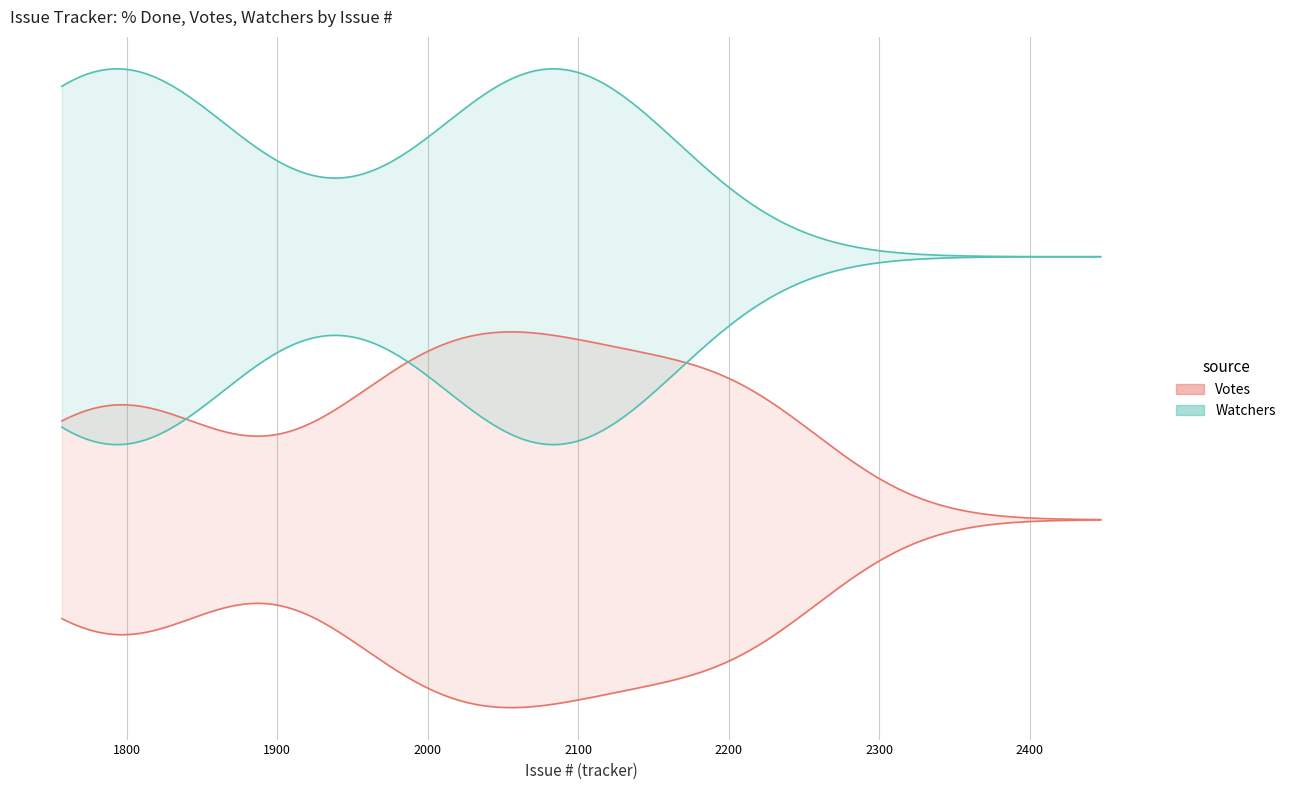

True or false: Watchers and % Done cross at least once.

False